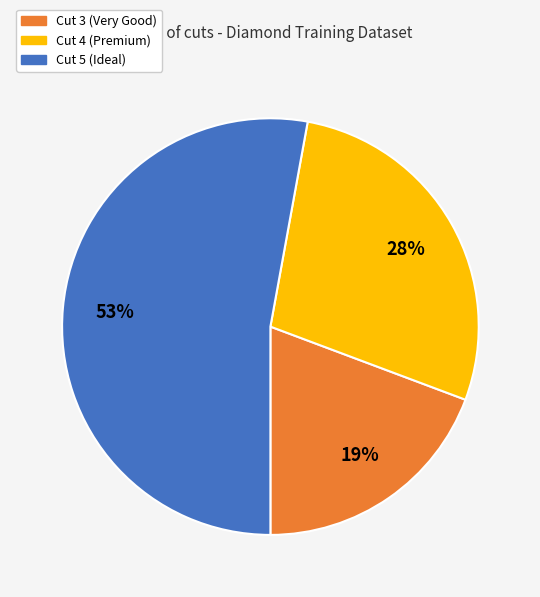

To the nearest percent, what is the average slice percentage?

33%